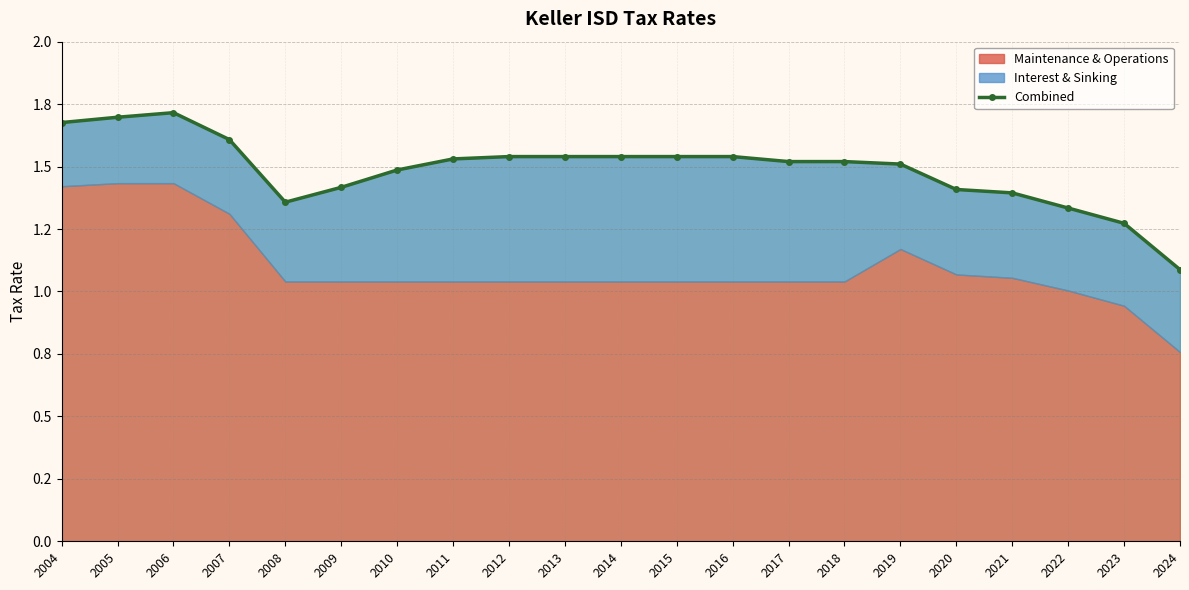

Rank the categories by value from lowest to highest.

2024, 2023, 2022, 2008, 2021, 2020, 2009, 2010, 2019, 2017, 2018, 2011, 2012, 2013, 2014, 2015, 2016, 2007, 2004, 2005, 2006